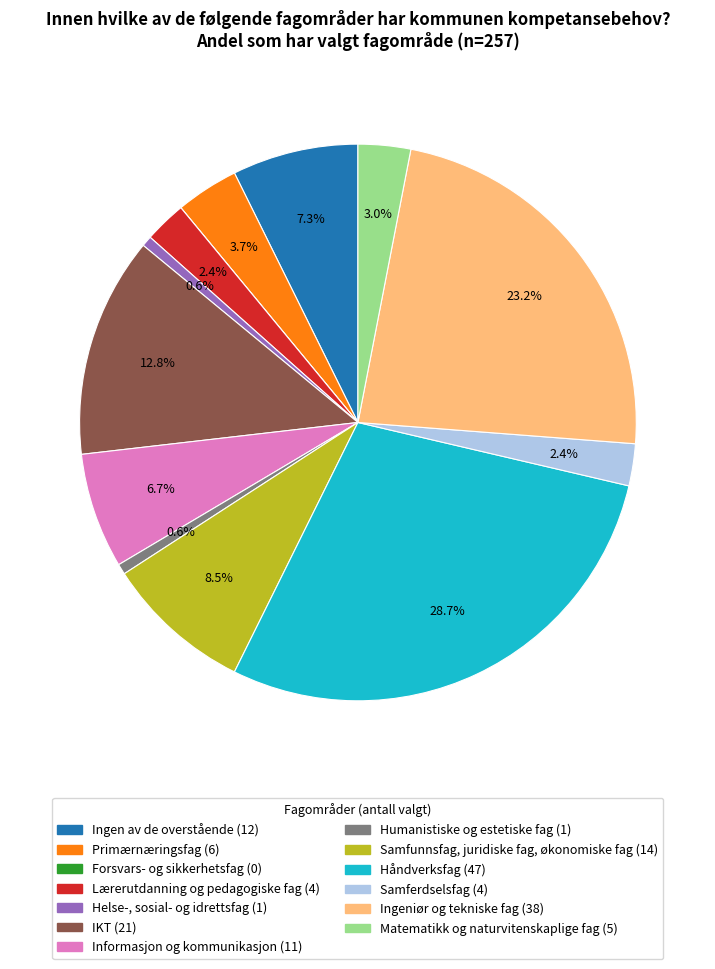

What is the ratio of the value at Informasjon og kommunikasjon to the value at Ingeniør og tekniske fag?

0.3